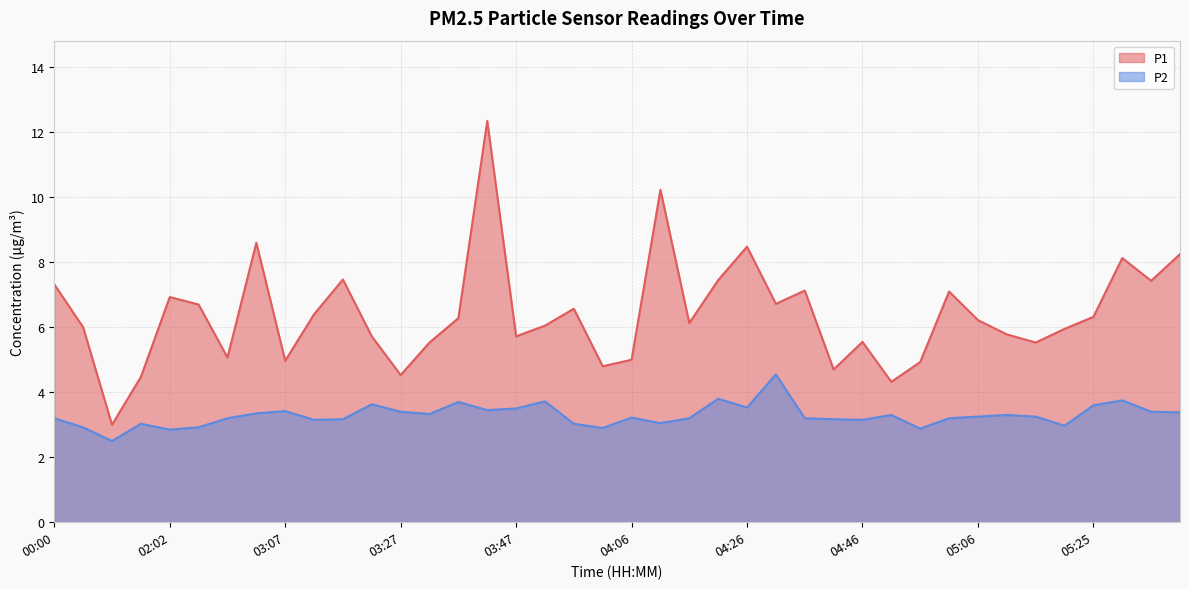

At how many categories does at least one series exceed 7?

12